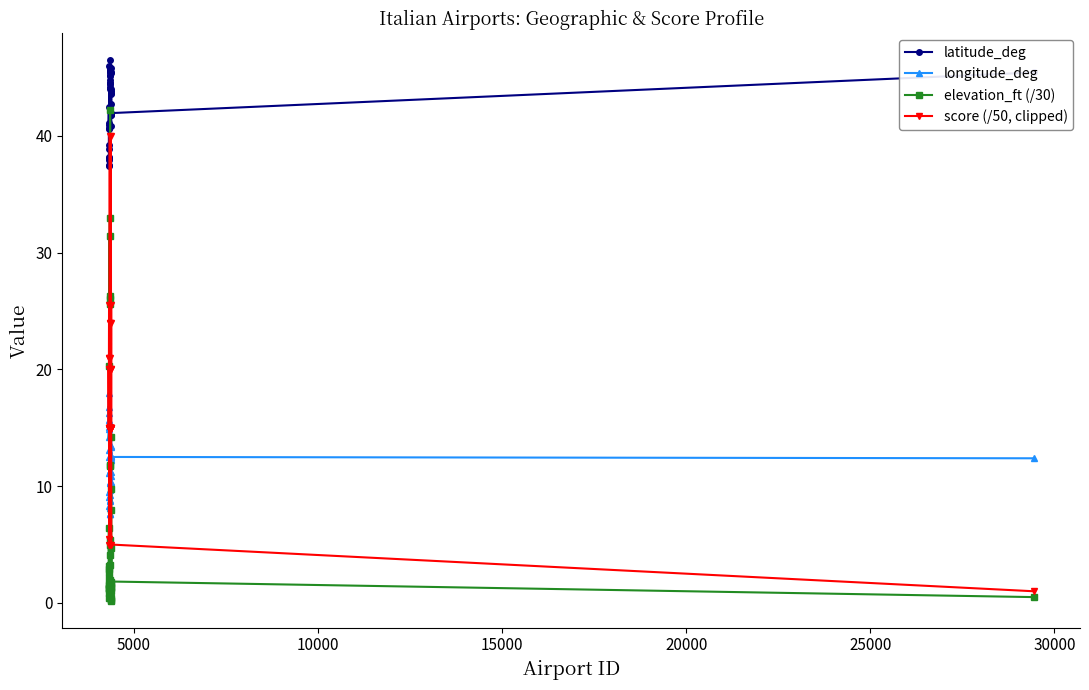

True or false: elevation_ft (/30) has more than 1 interior local peaks.

True